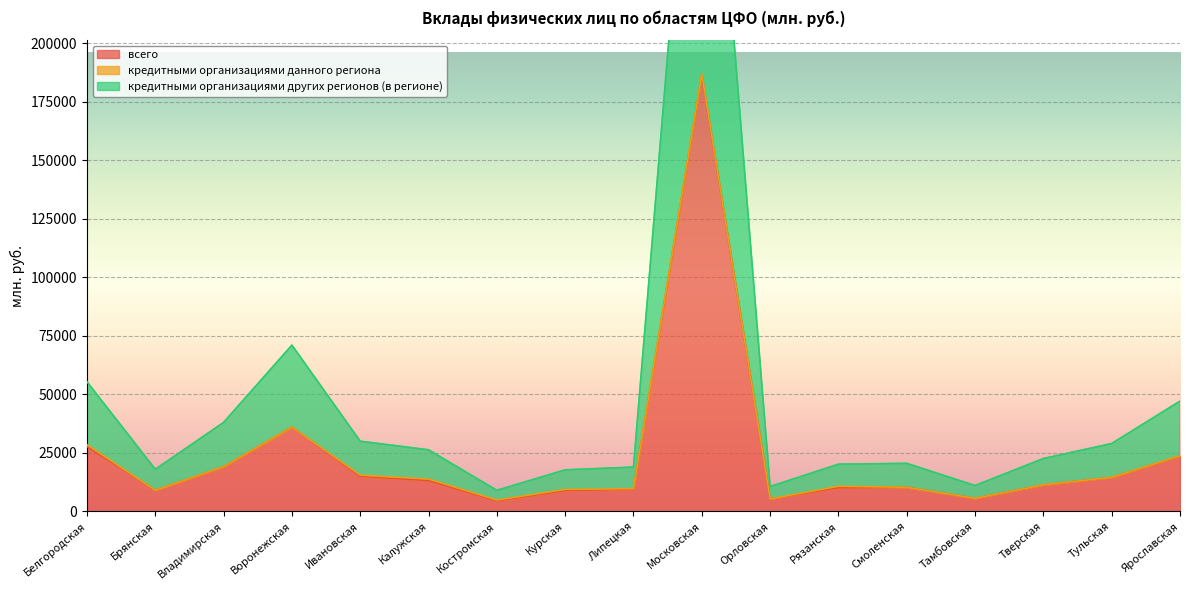

At which label is всего closest to 95429?

Воронежская